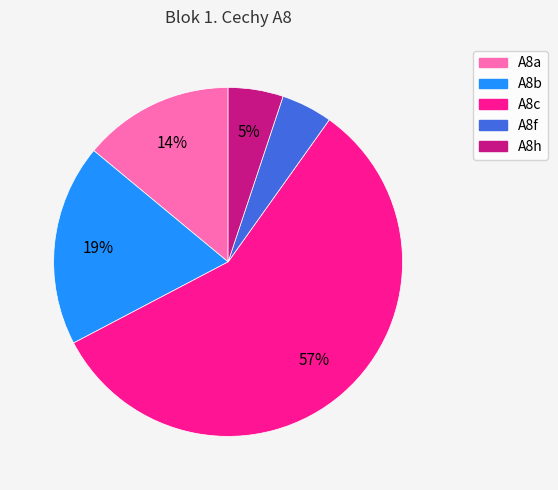

Between A8c and A8h, which is larger?

A8c